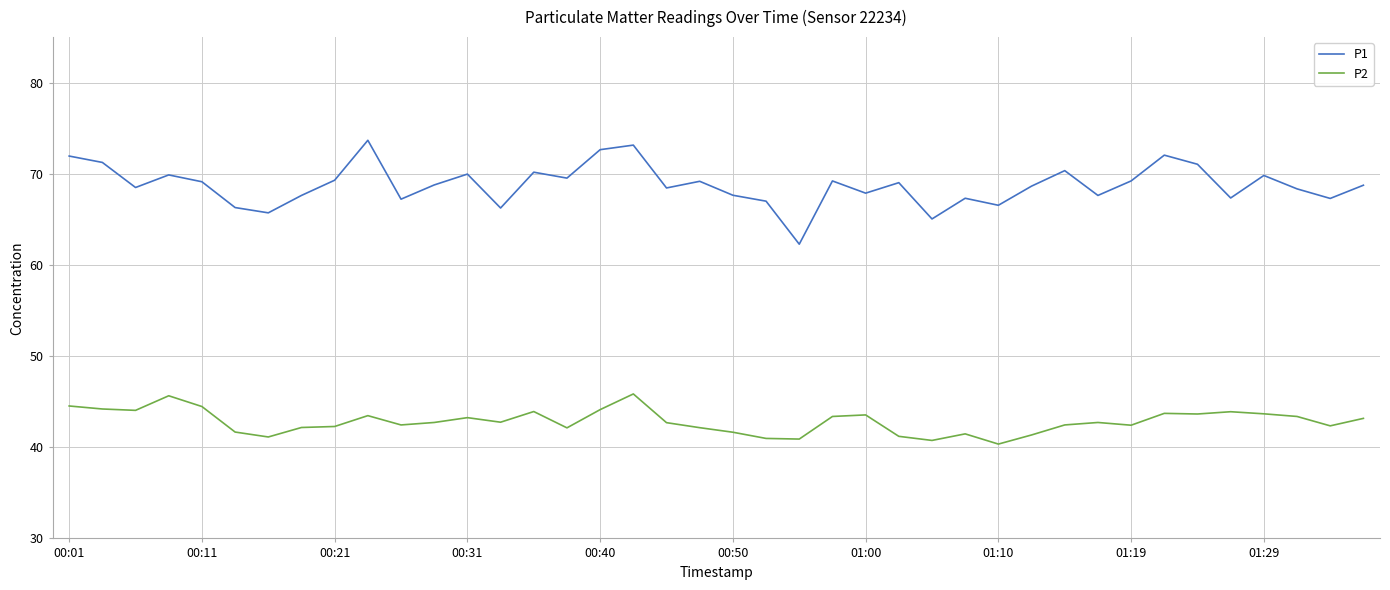

True or false: P1 and P2 cross at least once.

False